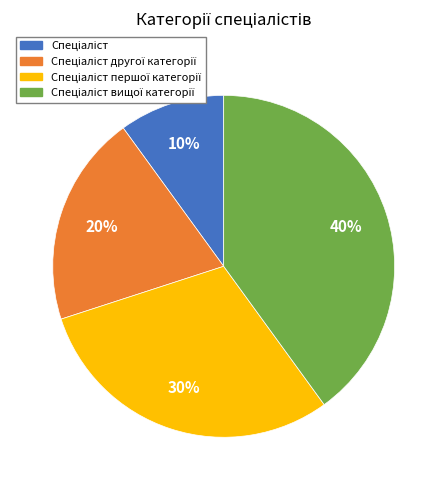

How many slices are in this pie chart?

4